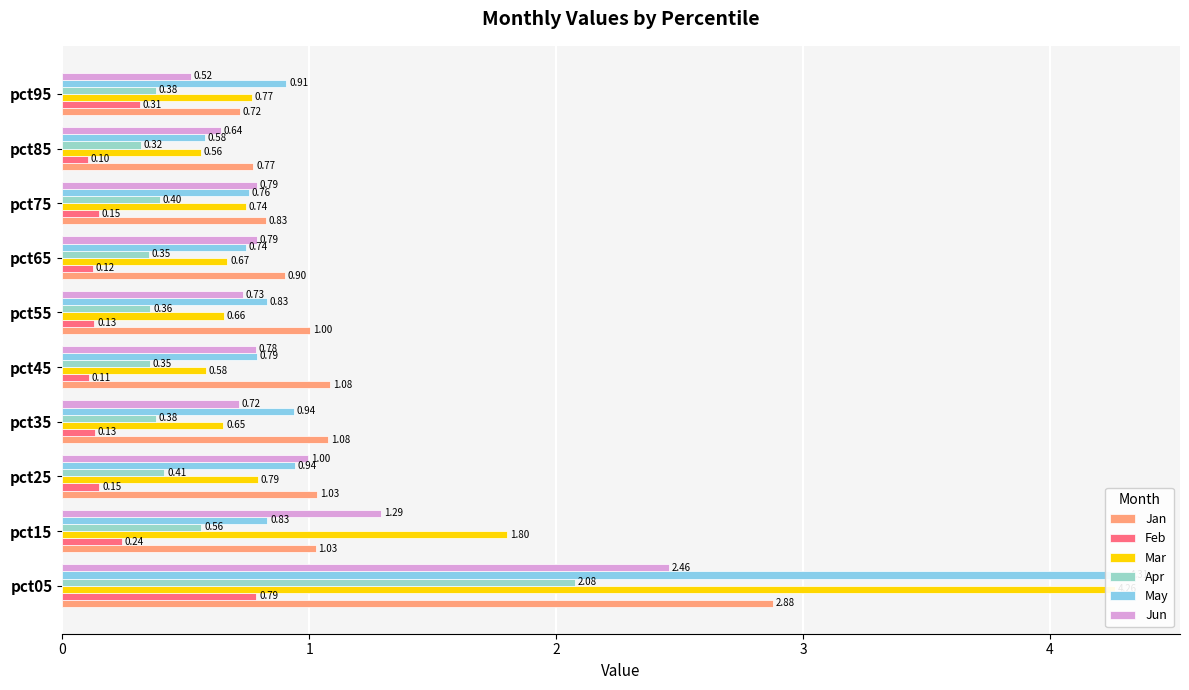

True or false: Mar has a value of 2.5 at pct15.

False